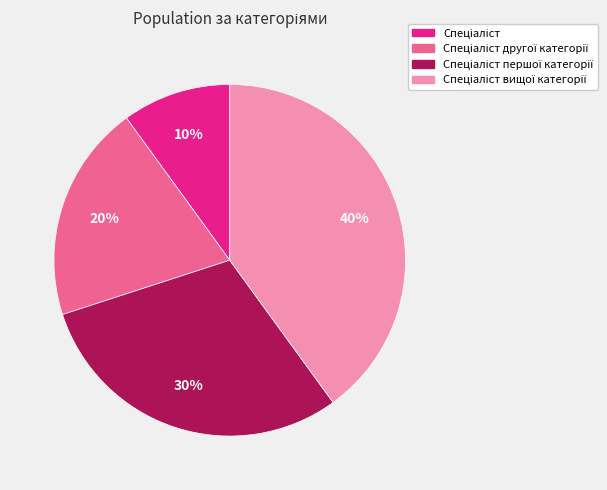

To the nearest percent, what is the difference between the largest and smallest slice percentages?

30%